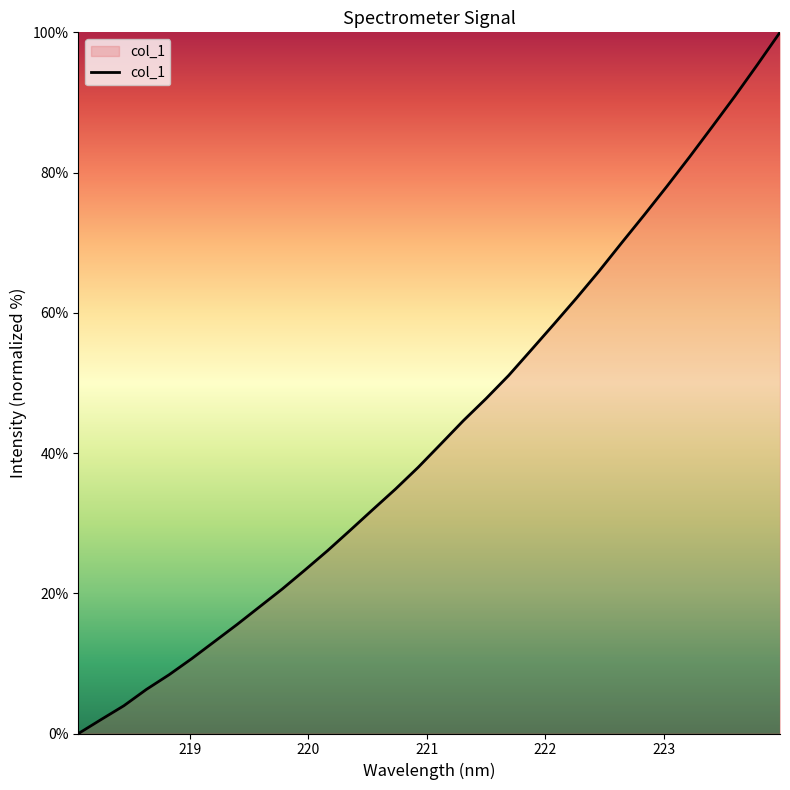

Reading left to right, extract all data points from this chart.

0.0	2.0	4.0	6.3	8.4	10.7	13.1	15.5	18.1	20.6	23.3	26.1	29.0	31.9	34.9	38.0	41.3	44.6	47.8	51.1	54.7	58.4	62.1	66.0	70.0	74.0	78.1	82.2	86.5	90.9	95.4	100.0